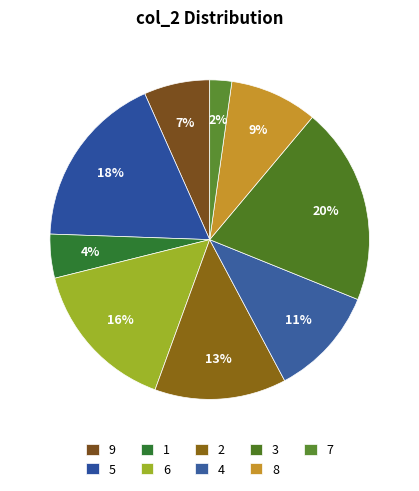

What is the change in value from 9 to 8?

+5